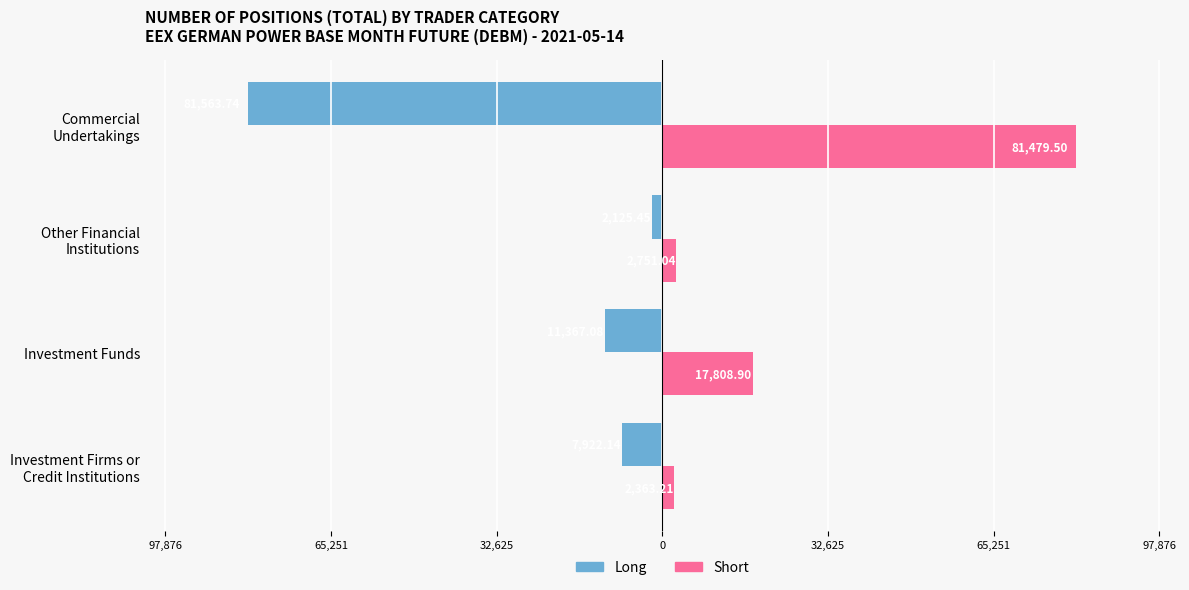

Rank the series by their average value, from highest to lowest.

Short, Long